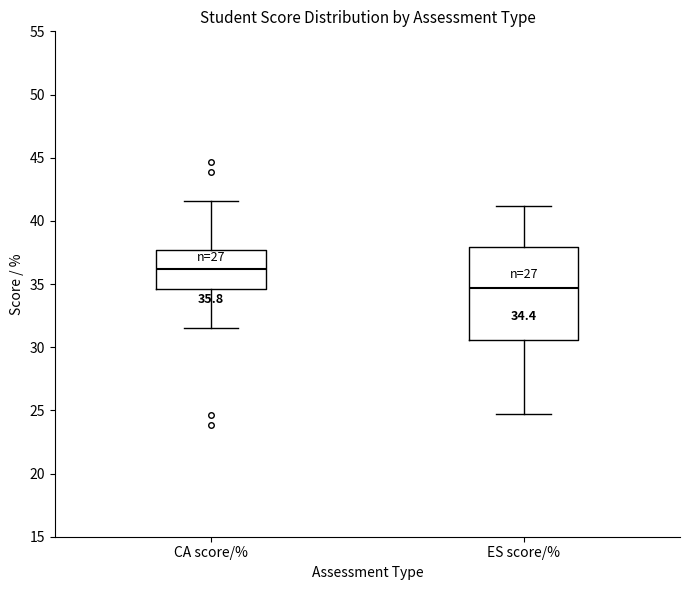

Which box has the lowest median line?

ES score/%